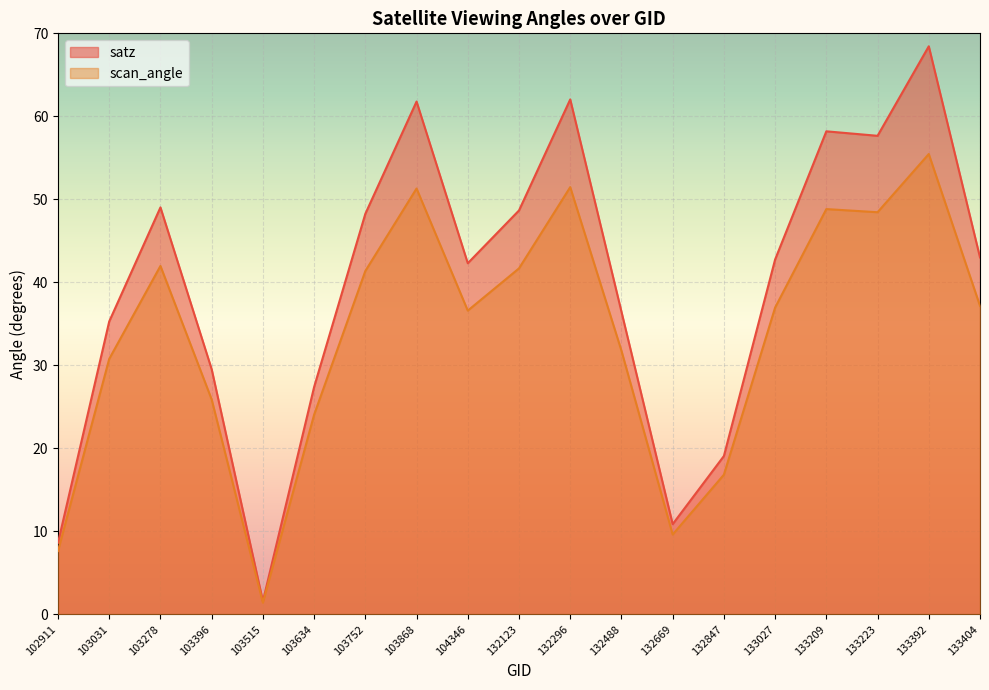

What is the minimum value for satz?

1.6